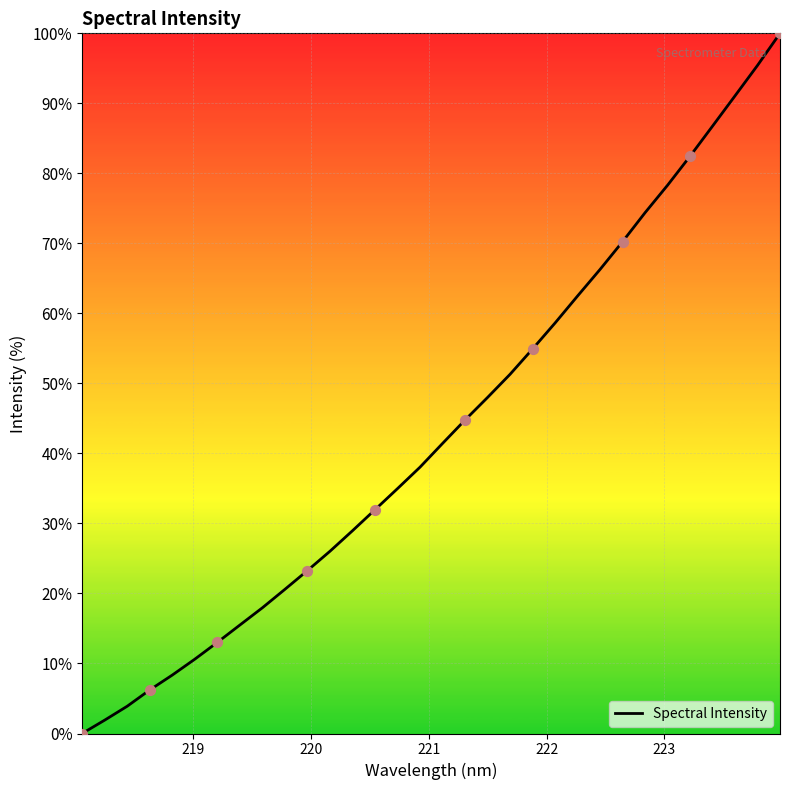

What is the greatest value displayed?

100.0